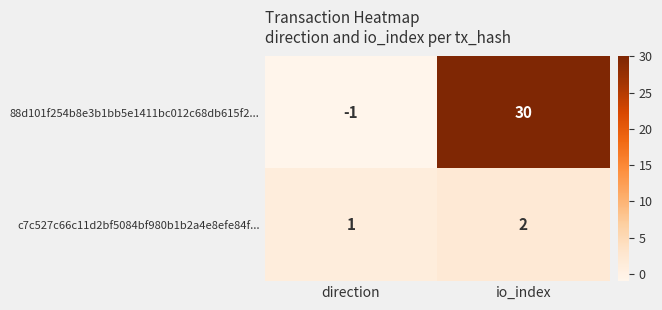

At which label is 88d101f254b8e3b1bb5e1411bc012c68db615f2... closest to 14?

direction